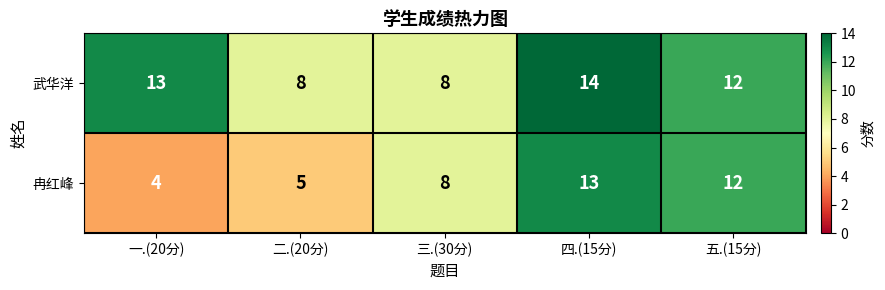

At which label does 冉红峰 reach its peak?

四.(15分)